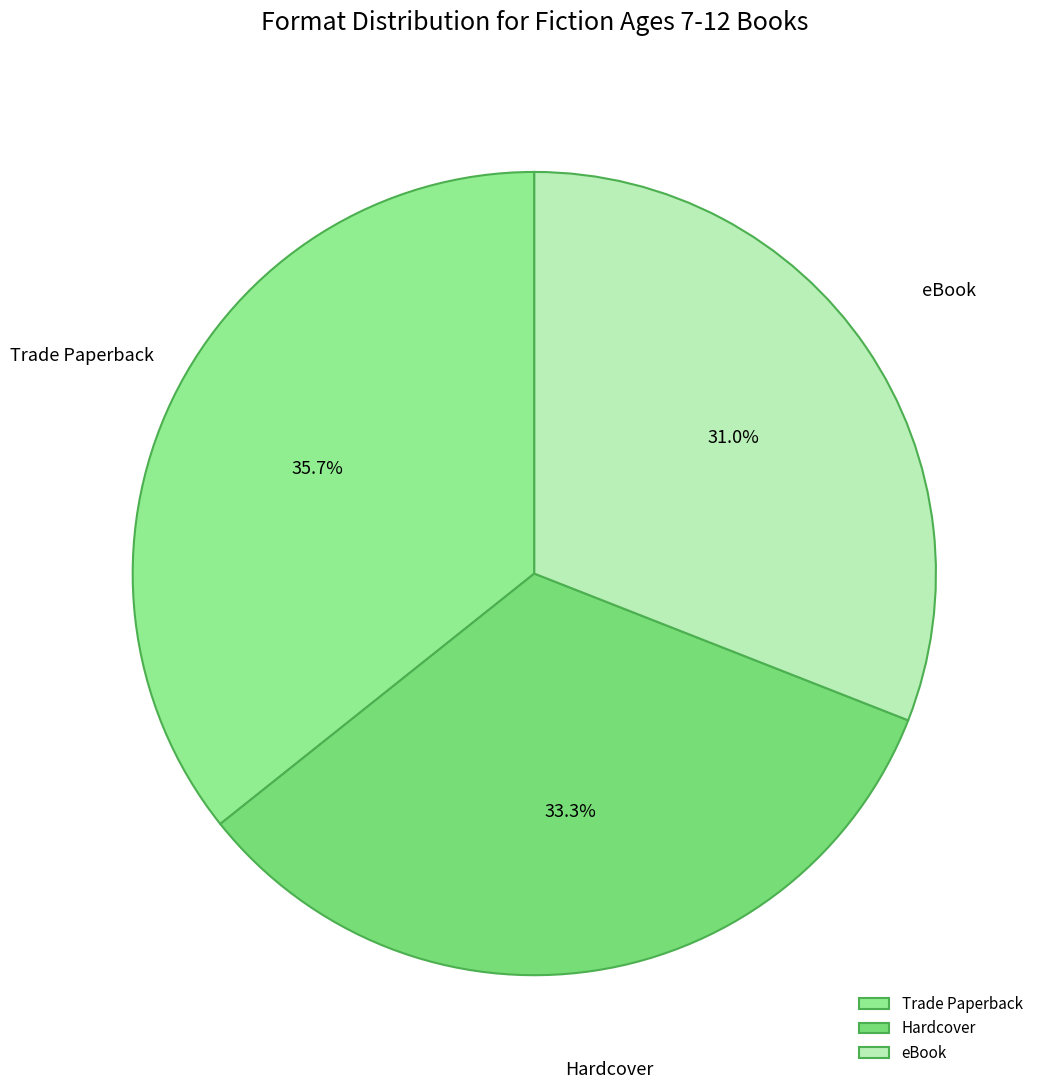

True or false: eBook accounts for 38% of the total.

False